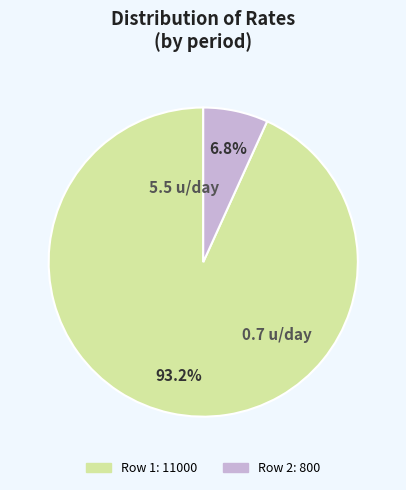

What percentage is the 5.5 slice, to the nearest percent?

93%